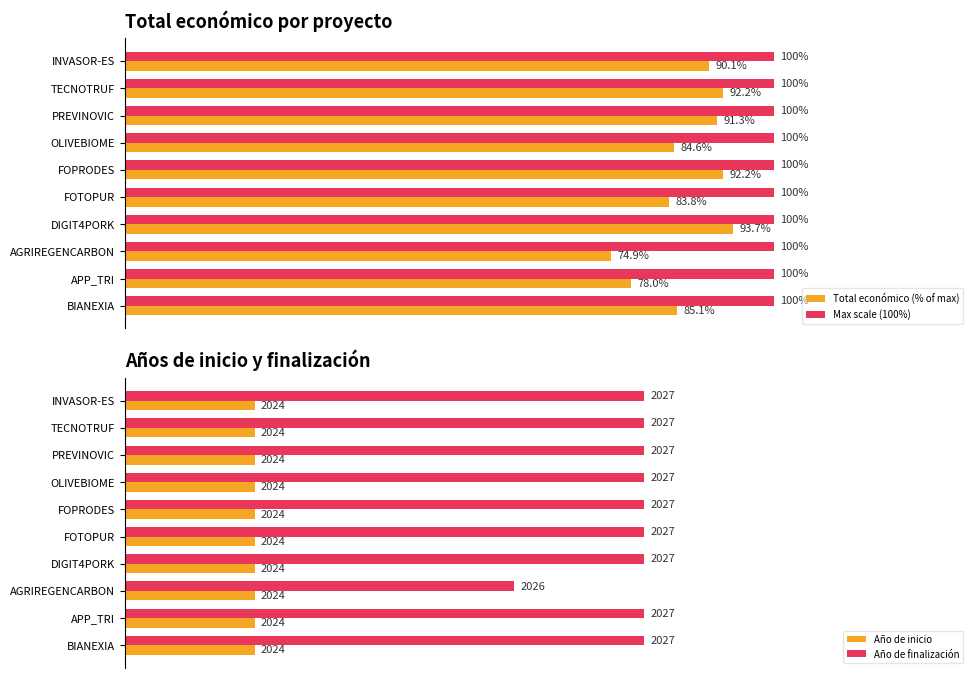

At which label is Total económico (% of max) closest to 84?

FOTOPUR